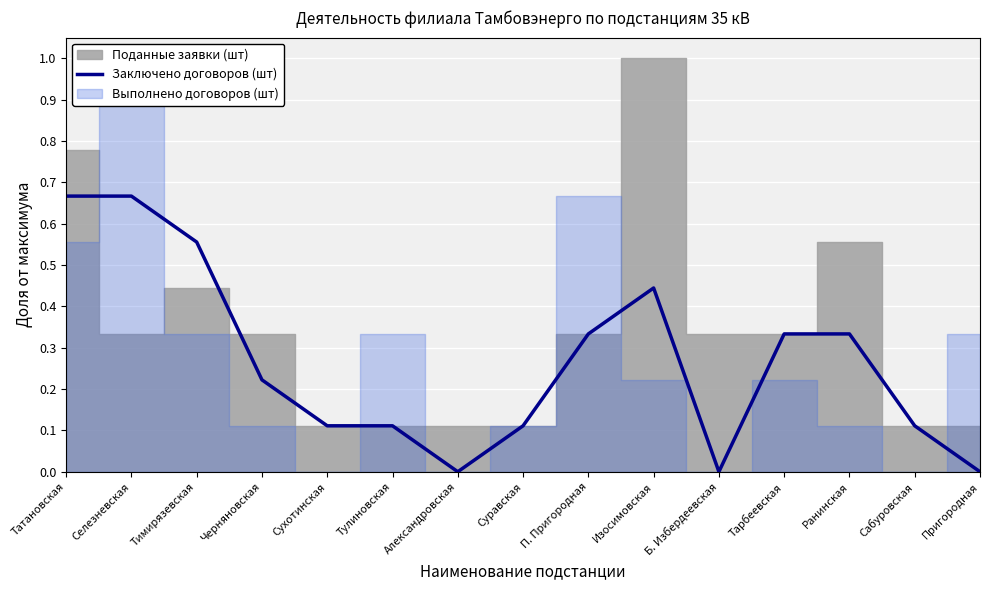

True or false: Заключено договоров (шт) has a value of 0.0 at Сабуровская.

False